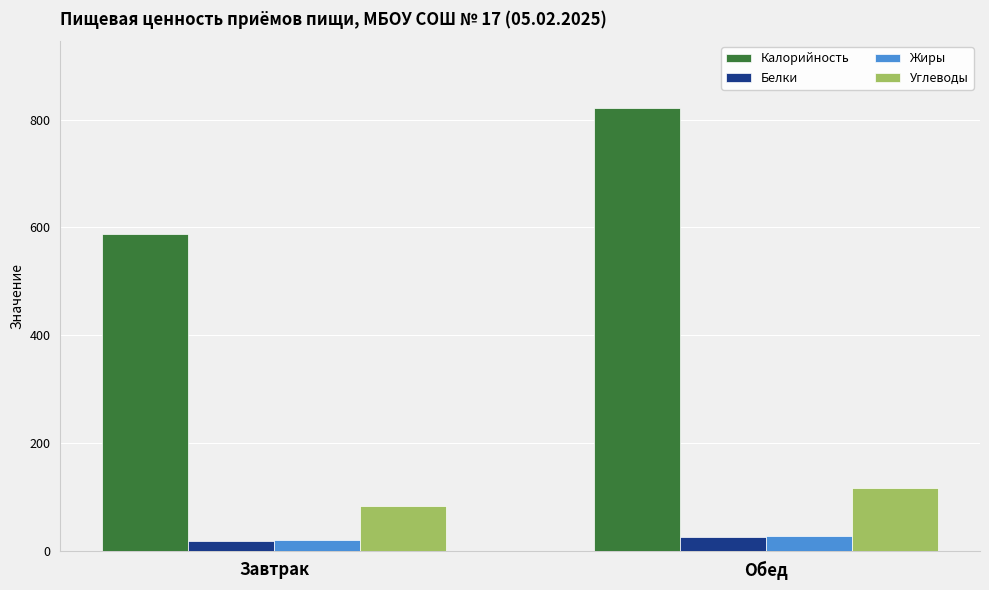

What is the lowest value of the Углеводы series?

83.8